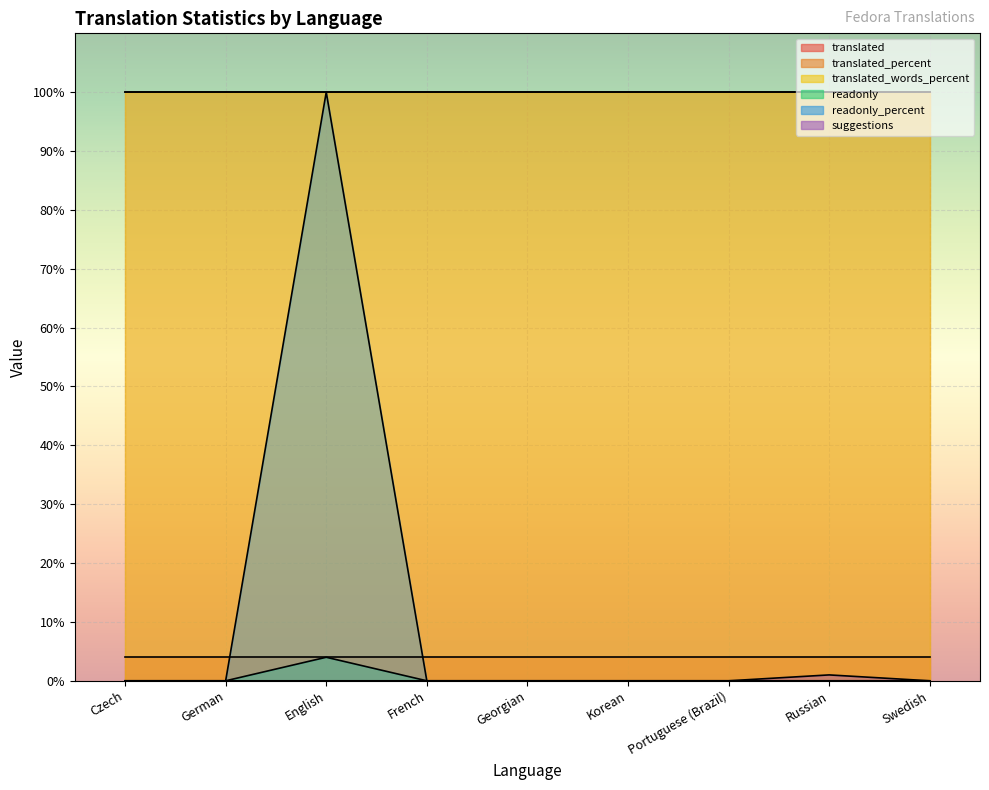

The value of readonly_percent at Czech is -51. True or false?

False